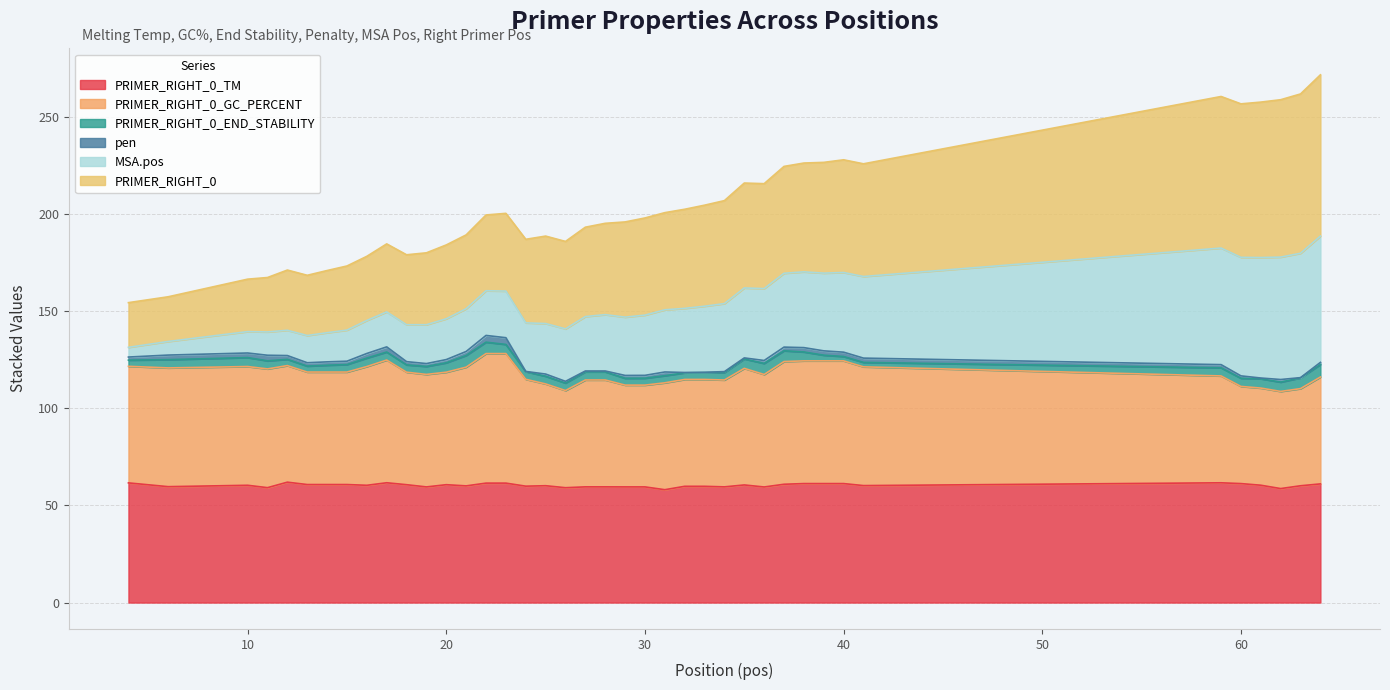

At which category is the sum across all series the highest?

64